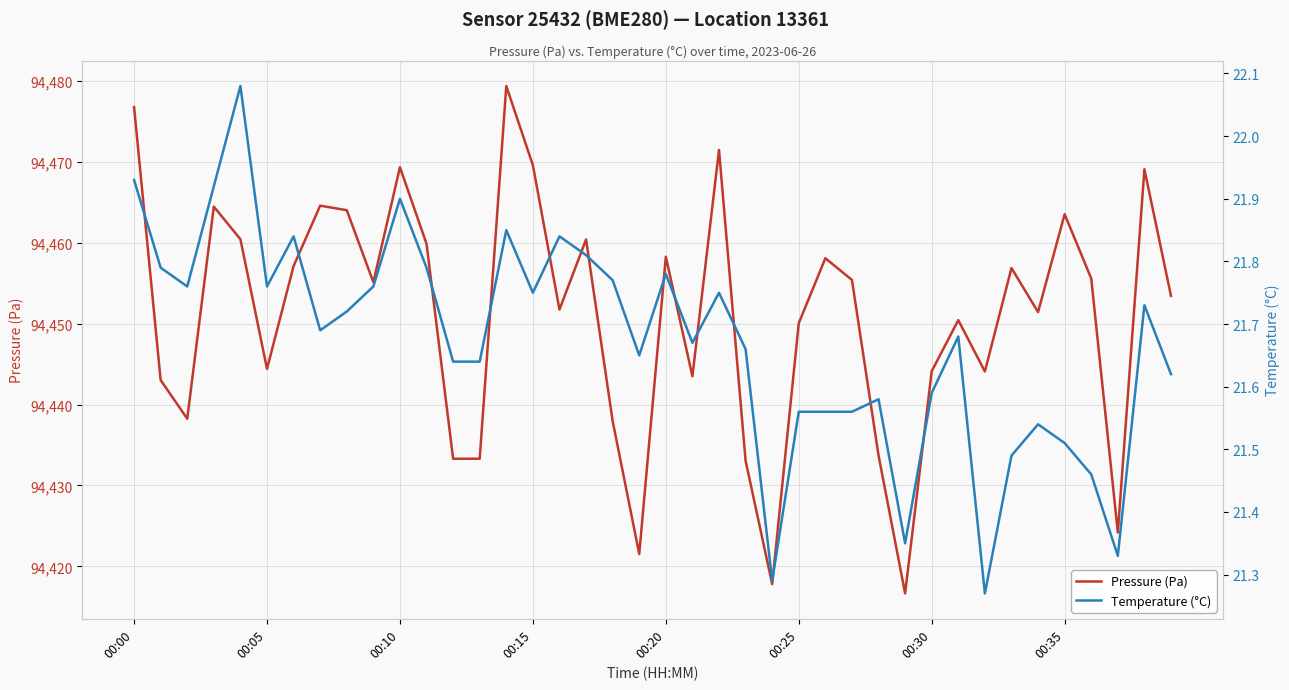

What is the difference between the maximum and minimum values in the Temperature (°C) series?

0.8